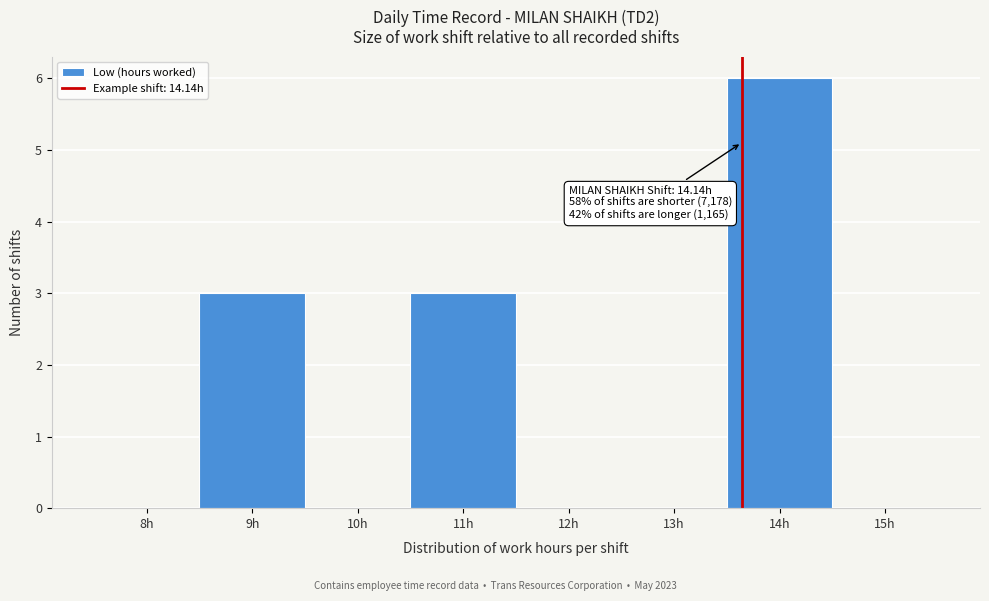

Reading right to left, what are all the values shown in this chart?

15h=0	14h=6	13h=0	12h=0	11h=3	10h=0	9h=3	8h=0